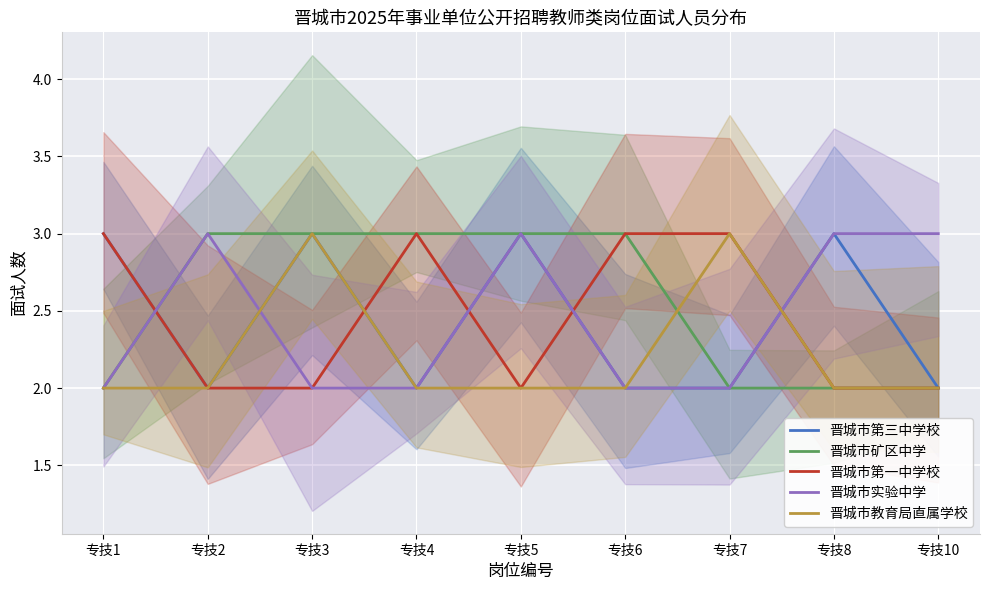

The 晋城市教育局直属学校 series shows 3 at 专技3. True or false?

True